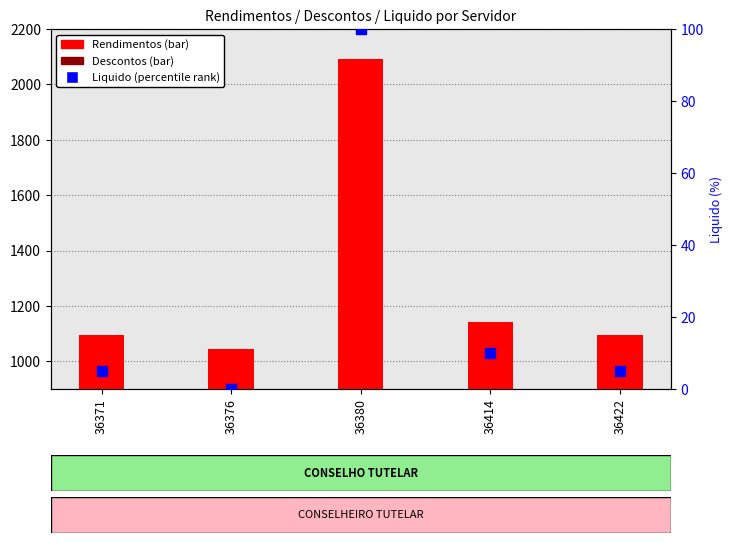

Is the value of Liquido (percentile) at 36371 greater than the value of Rendimentos at 36371?

No